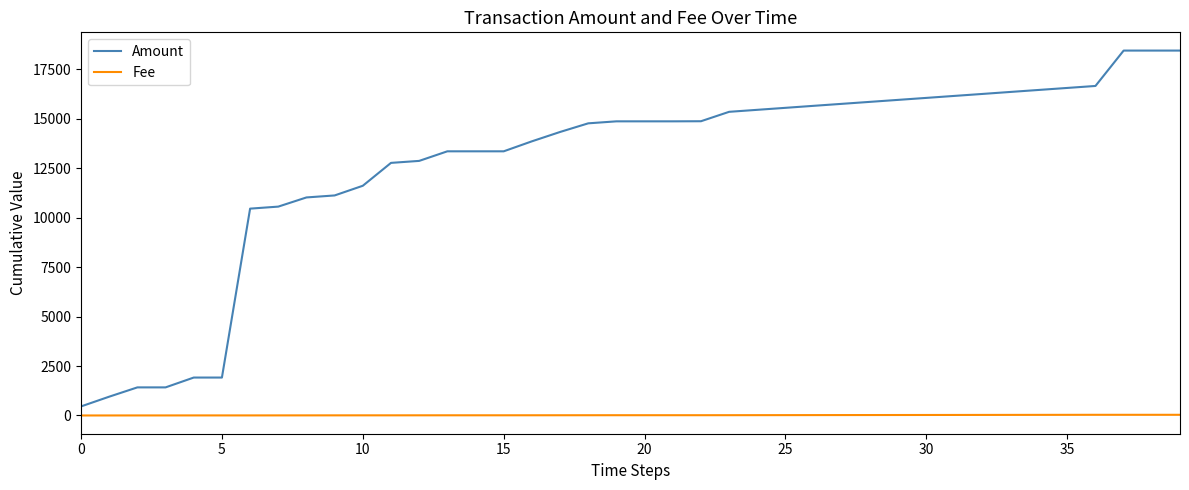

Which series has the largest range (max minus min)?

Amount